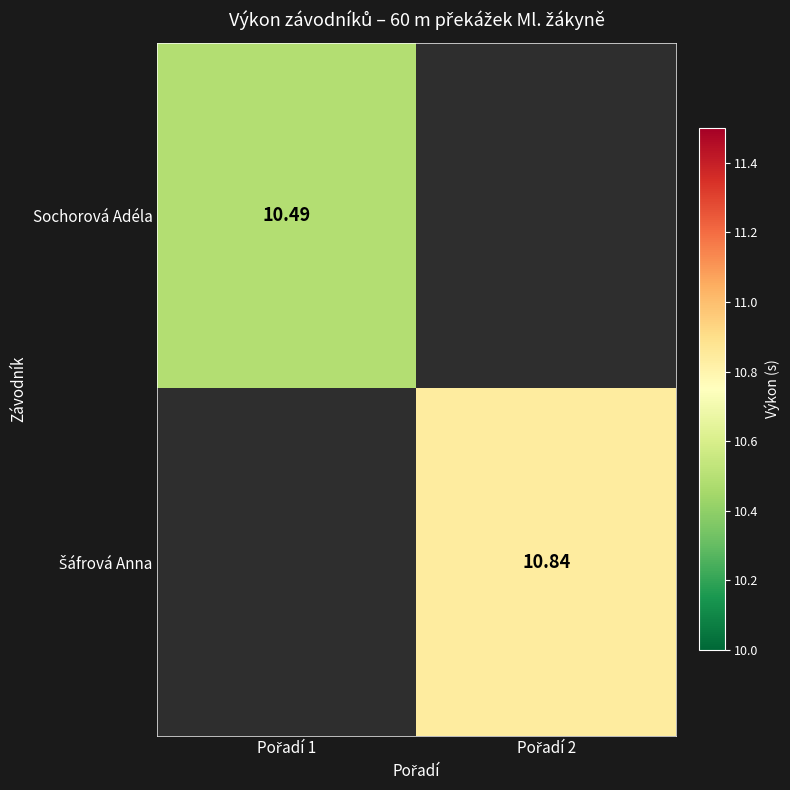

Is the value of Šáfrová Anna at Pořadí 2 greater than the value of Sochorová Adéla at Pořadí 2?

No